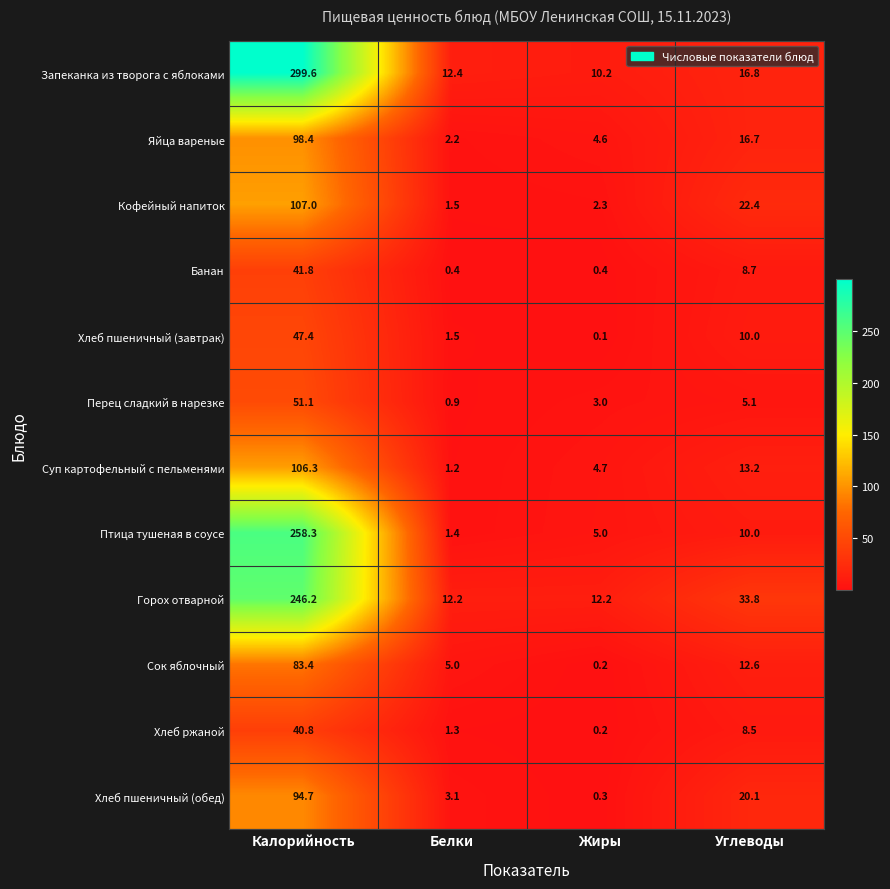

The Сок яблочный series shows 5.0 at Белки. True or false?

True